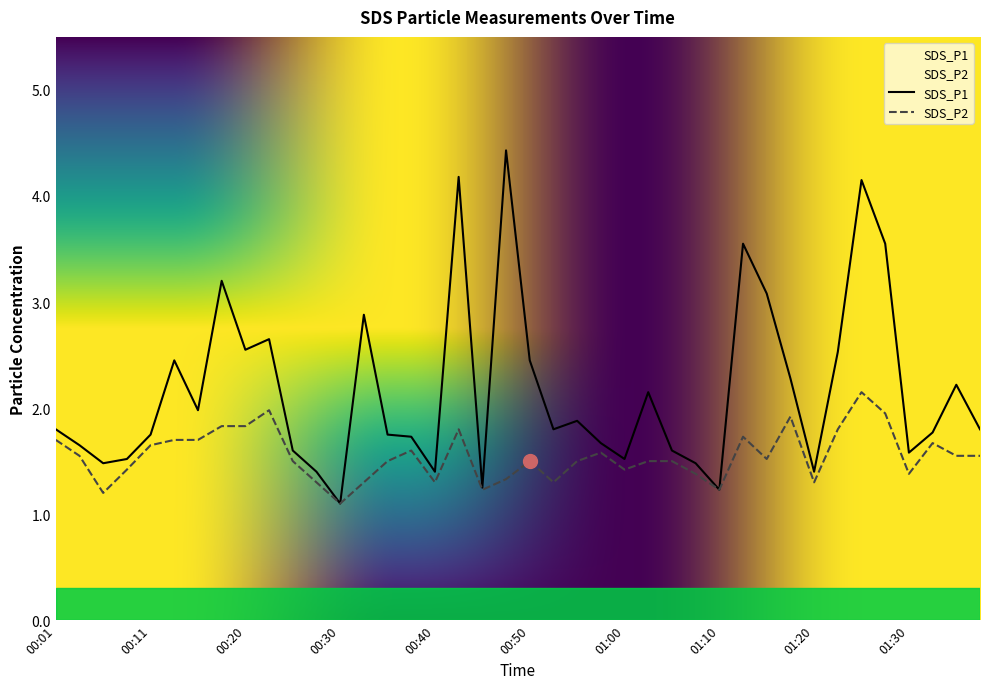

What is the value of the SDS_P1 point at the 16th from the left?

1.7